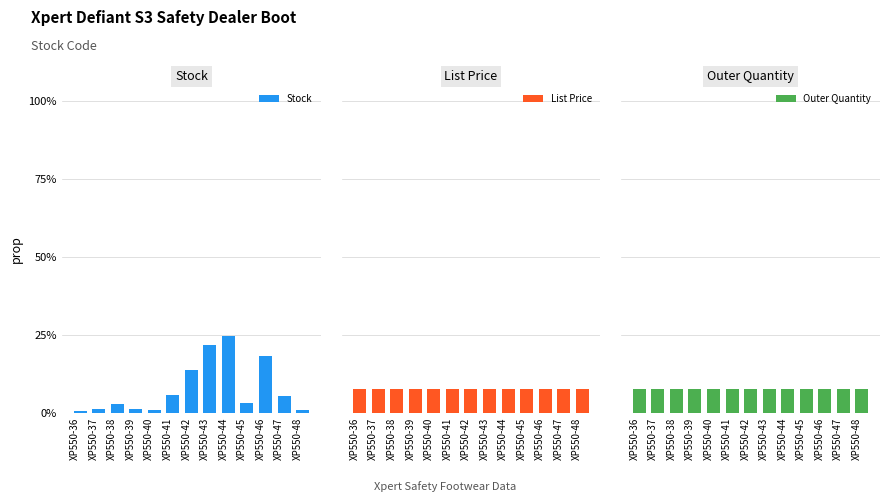

At which label does Outer Quantity reach its minimum?

XP550-36